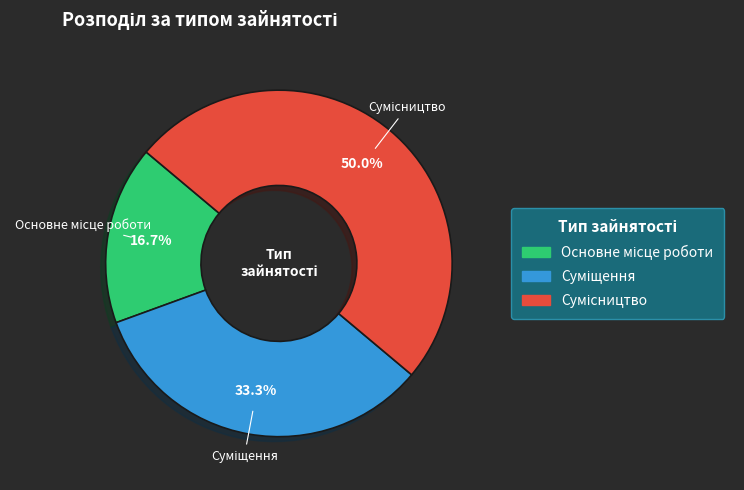

How many slices are in this pie chart?

3